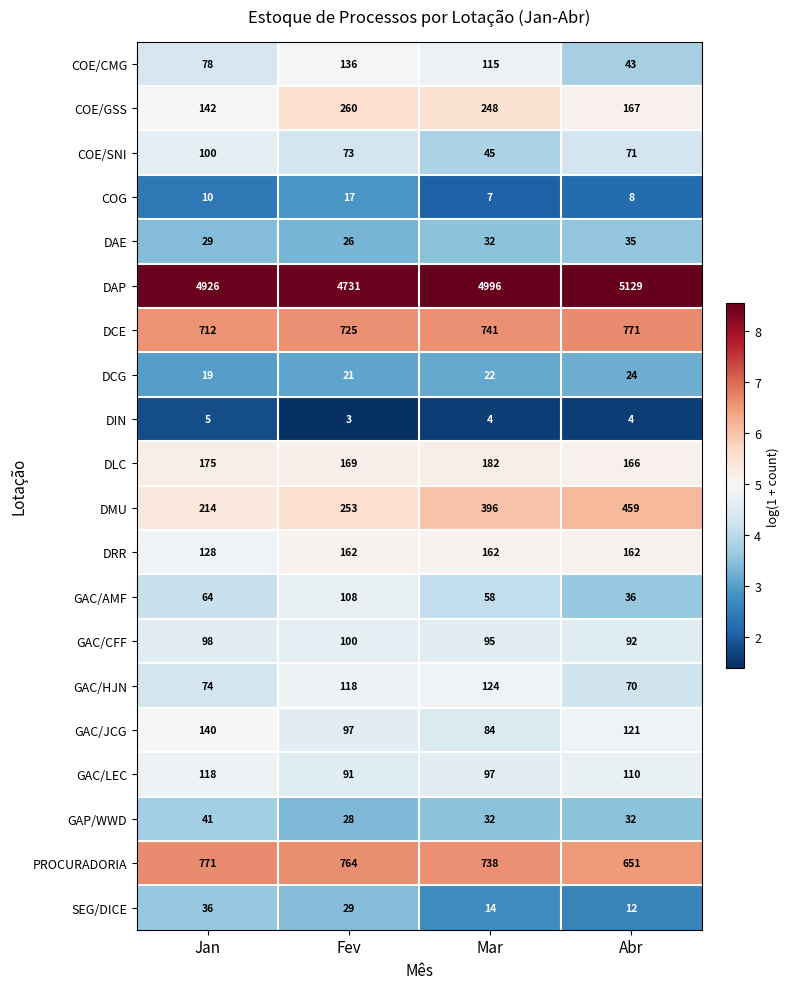

At which category is the sum across all series the highest?

Mar